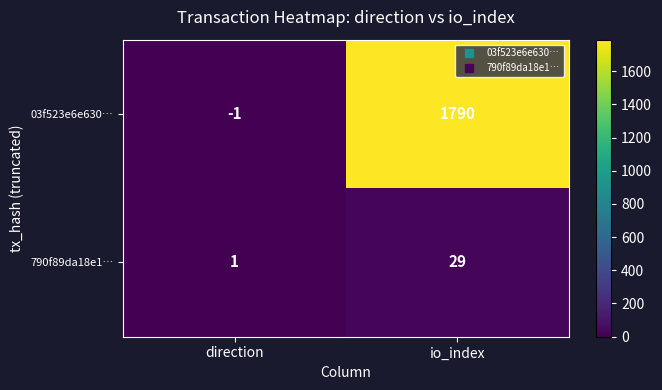

True or false: 03f523e6e630… has a value of 1790 at io_index.

True